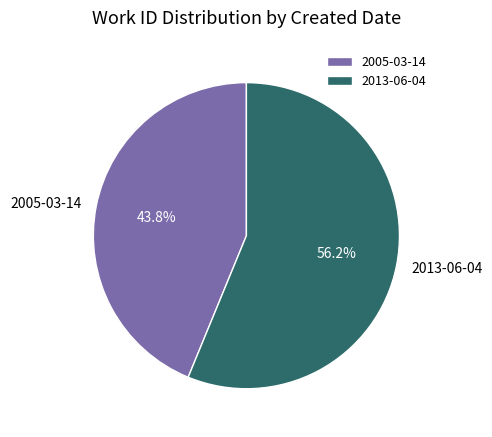

To the nearest percent, what percentage of the pie is 2005-03-14?

44%